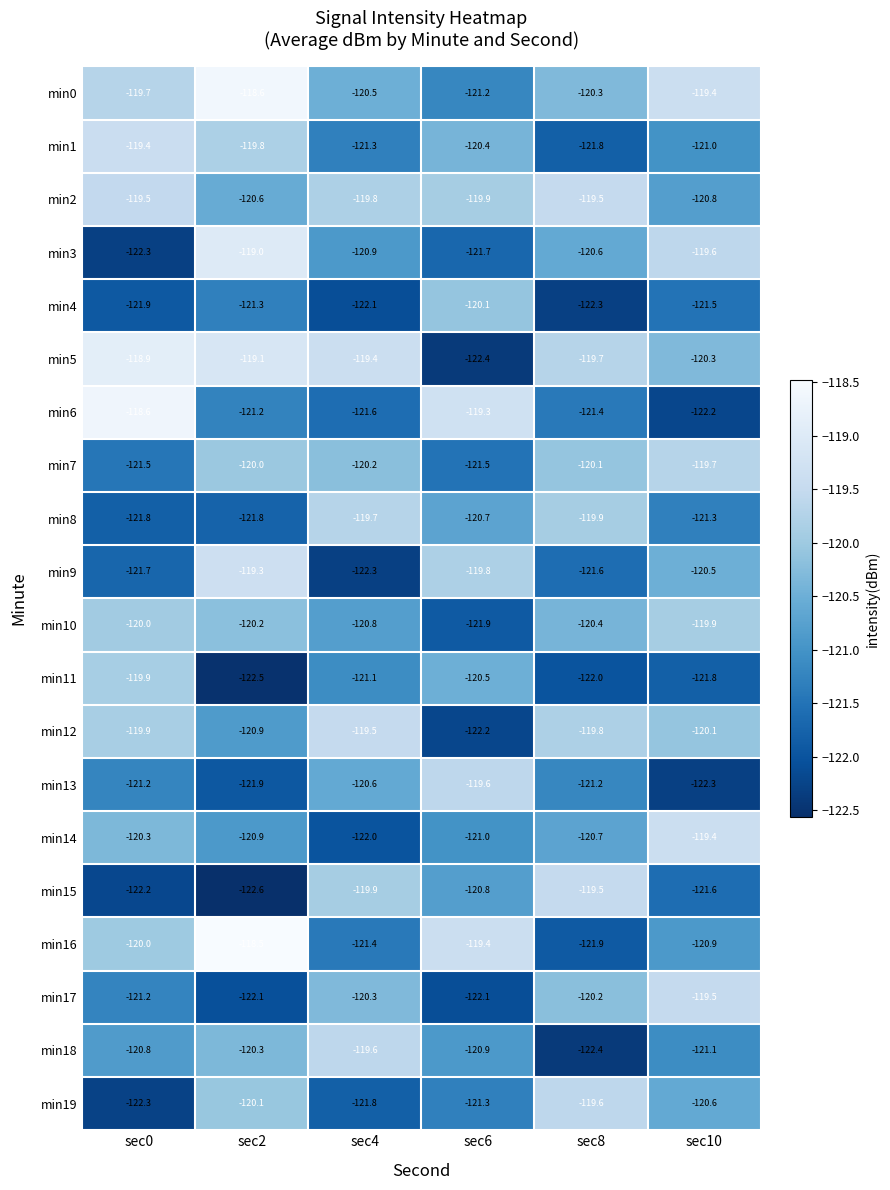

What is the sum of all min16 values?

-722.1